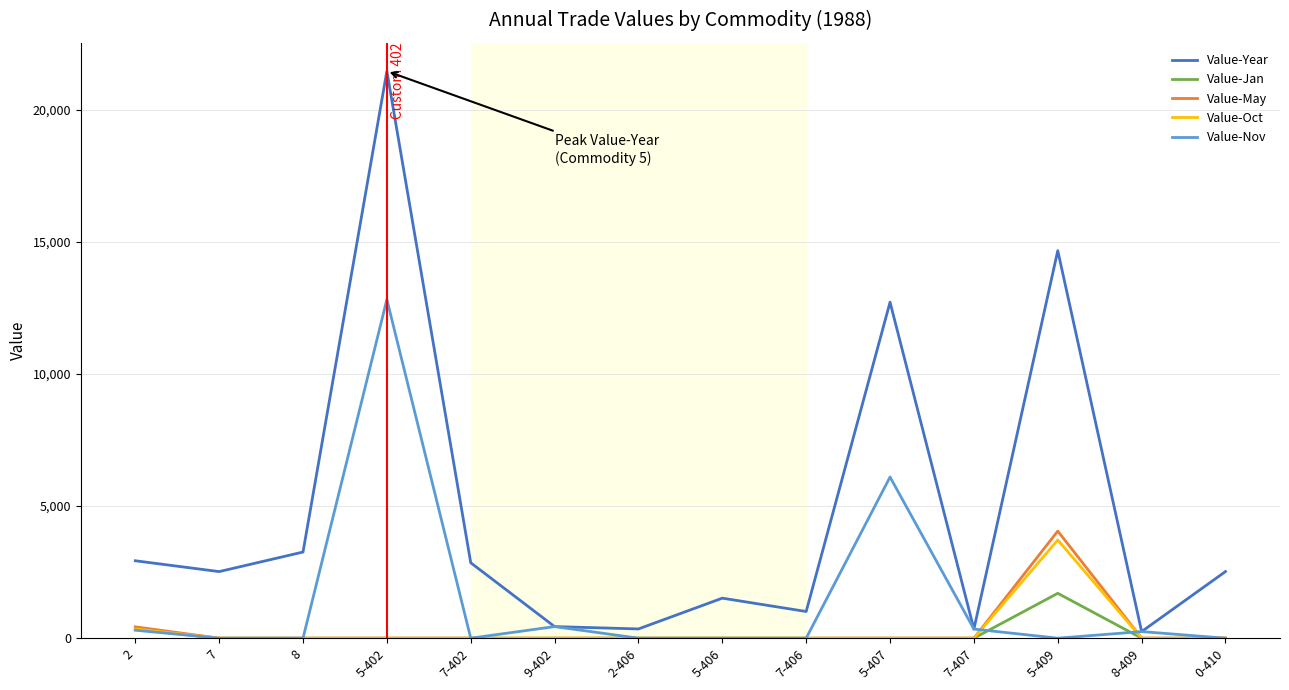

What is the sum of all Value-Oct values?

4065